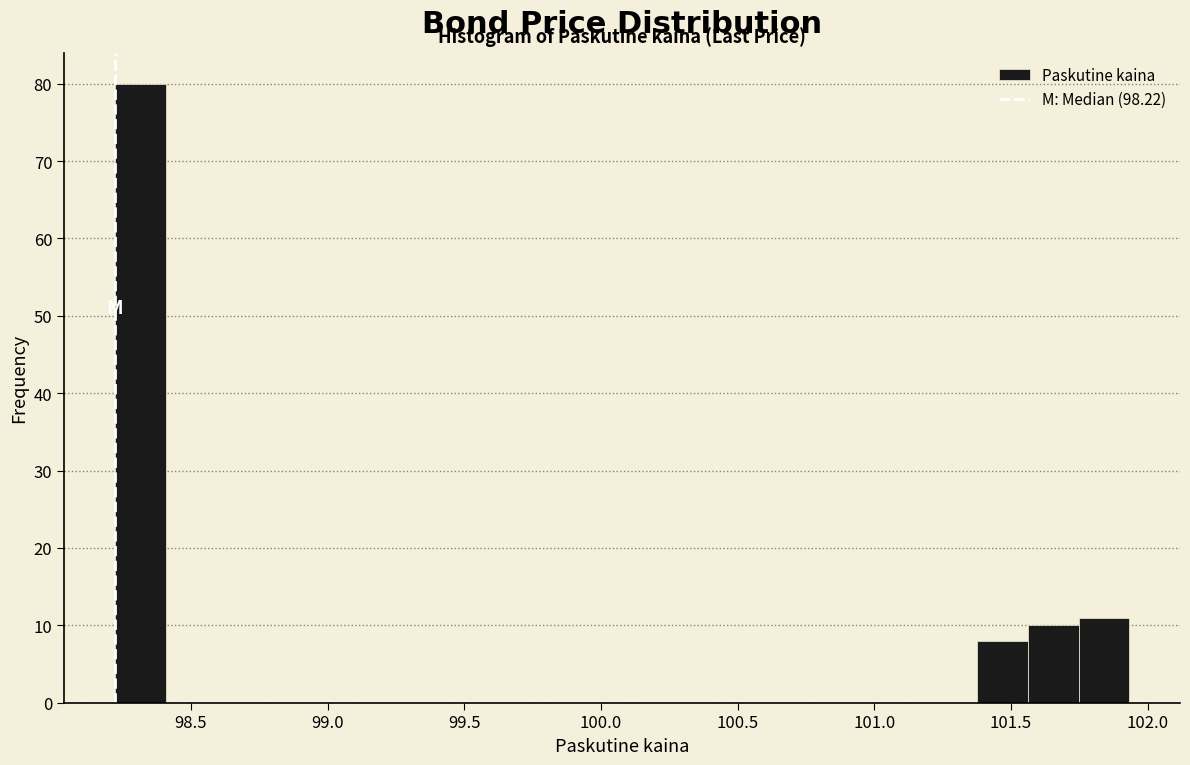

Read against the x-axis, roughly where is the centre of the tallest bar?

98.30